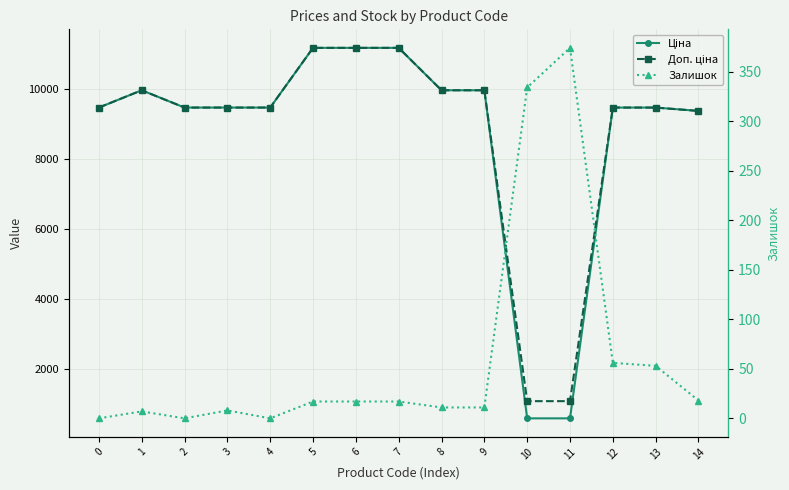

What is the difference between the maximum and minimum values in the Залишок series?

374.0